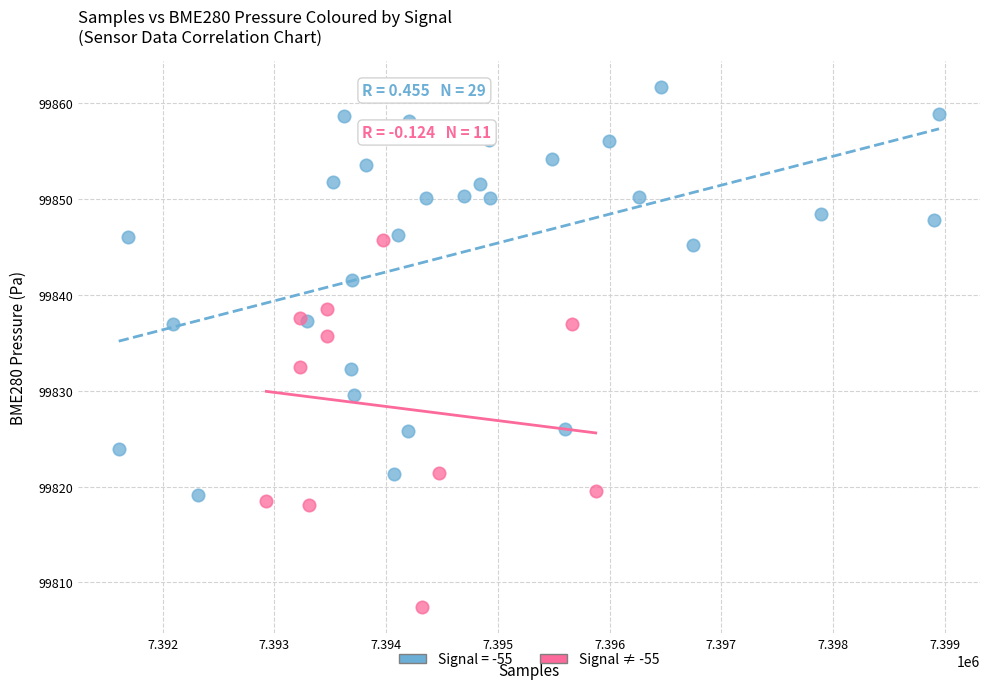

Which series contains the lowest Y value?

Signal ≠ -55